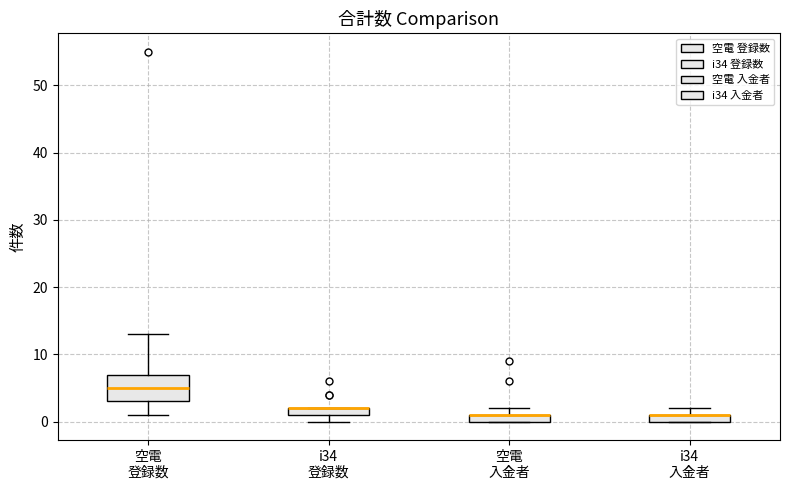

Where is the upper edge of the box for i34 入金者 on the y-axis? The values are not printed on the chart, so give them approximately, as read against the axis.

1